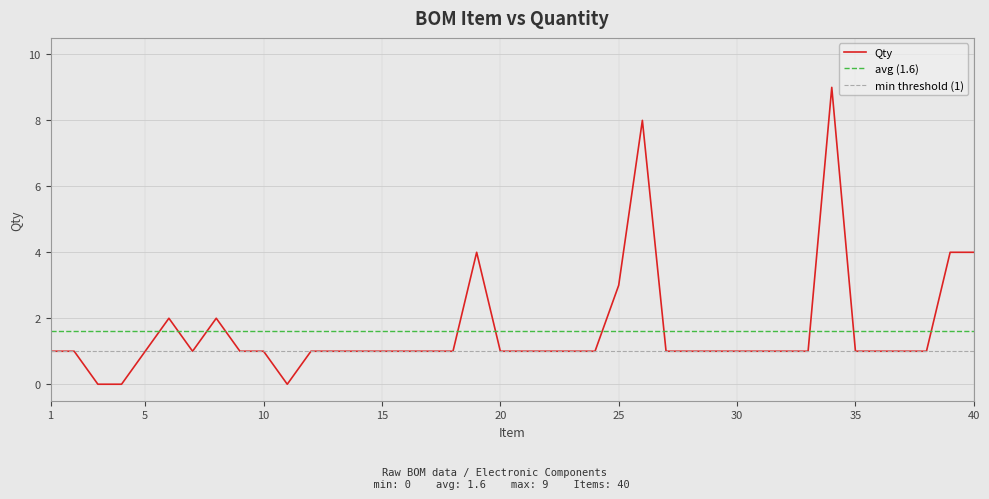

Which label corresponds to the largest value in the chart?

34